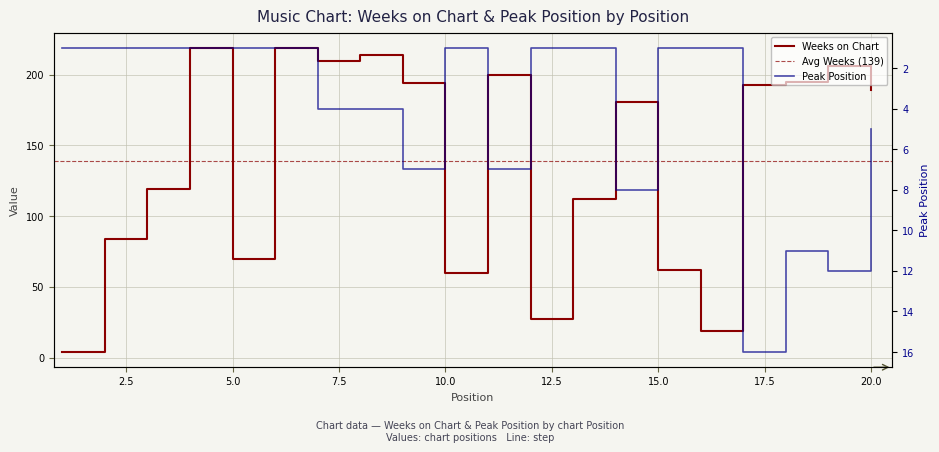

Reading right to left, transcribe all the data shown in this chart.

Weeks on Chart: 189	206	195	193	19	62	181	112	27	200	60	194	214	210	219	70	219	119	84	4
Peak Position: 5	12	11	16	1	1	8	1	1	7	1	7	4	4	1	1	1	1	1	1